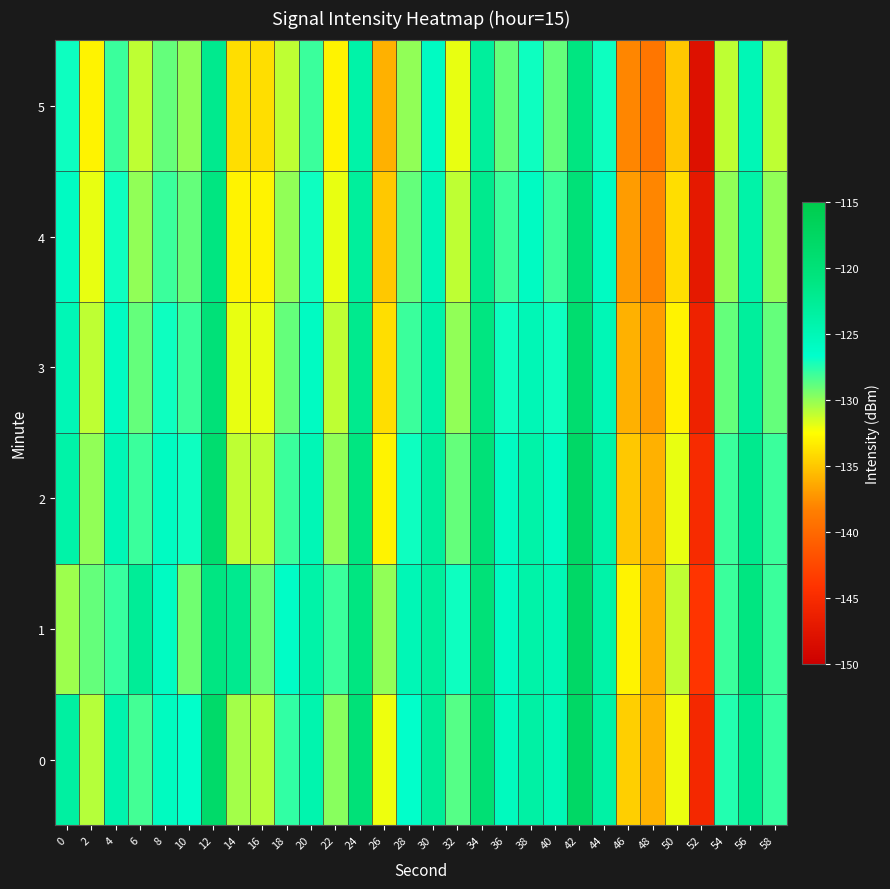

What is the smallest value displayed?

-148.0